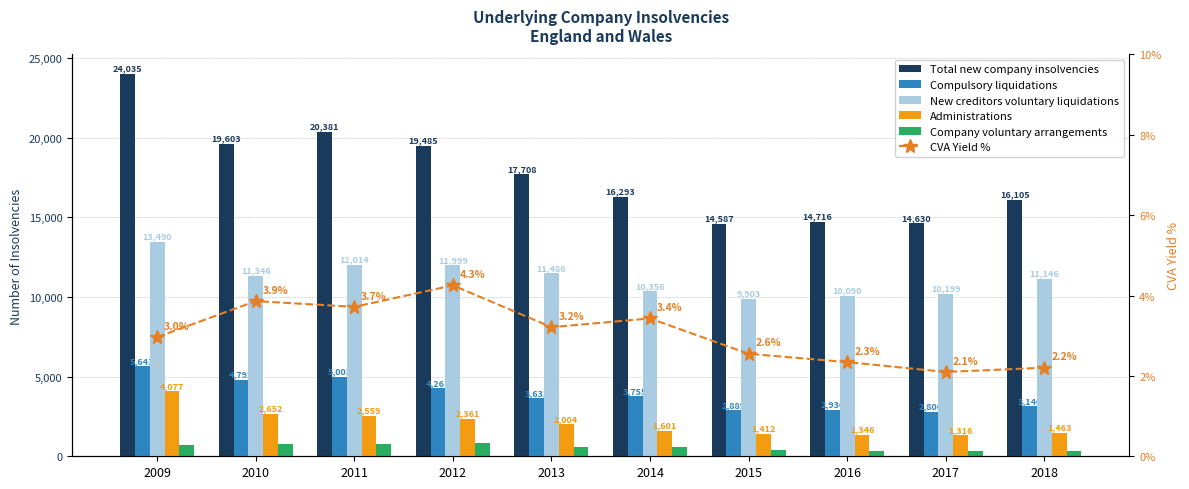

List the series in order of their peak value, lowest first.

CVA Yield %, Company voluntary arrangements, Administrations, Compulsory liquidations, New creditors voluntary liquidations, Total new company insolvencies